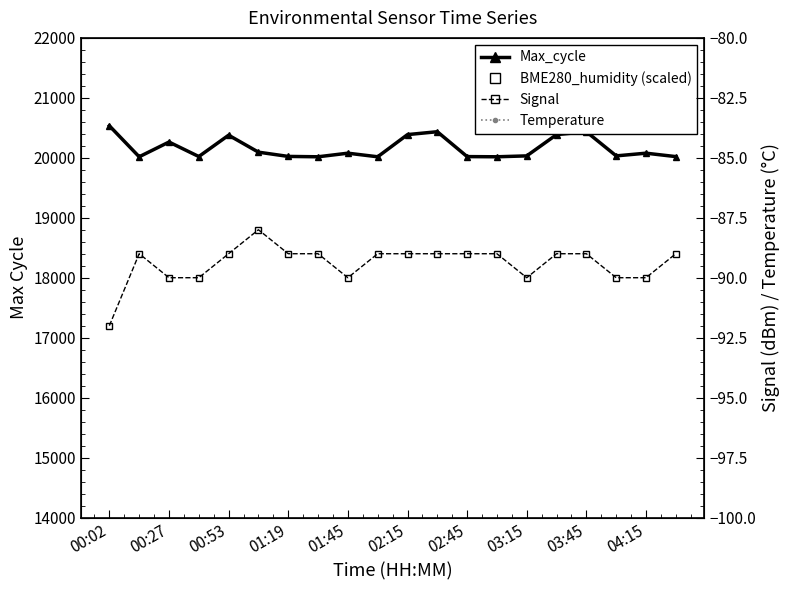

What is the total value across all series at 11?

58961.3